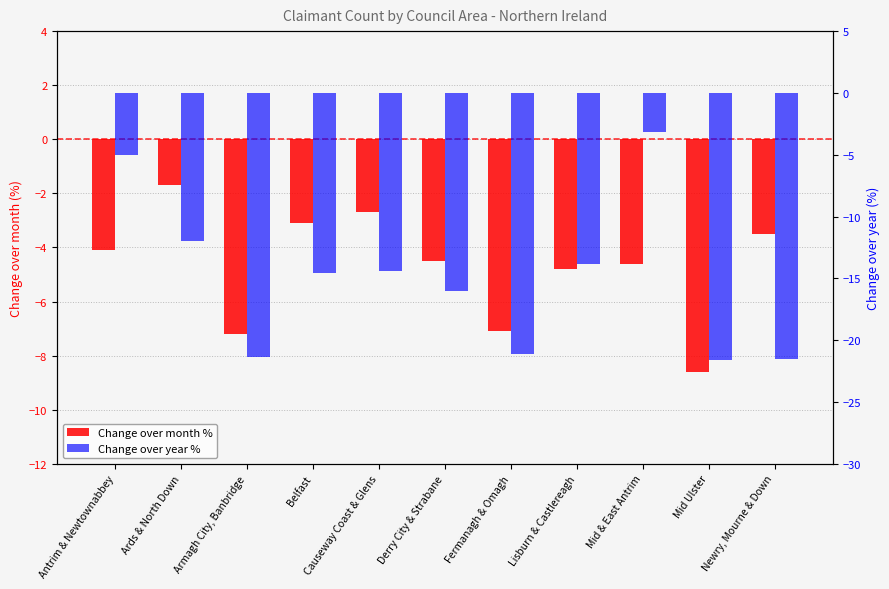

Between Derry City & Strabane and Mid & East Antrim, which series saw the biggest shift?

Change over year %